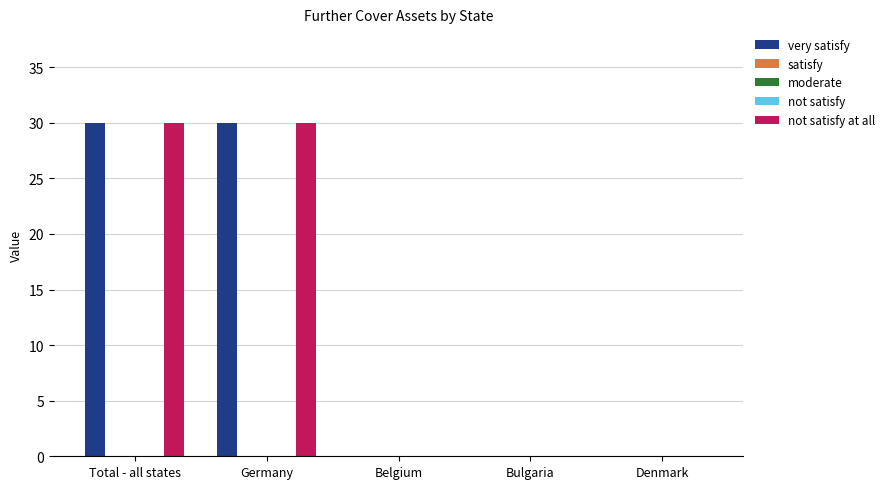

Which series has the widest spread of values?

very satisfy